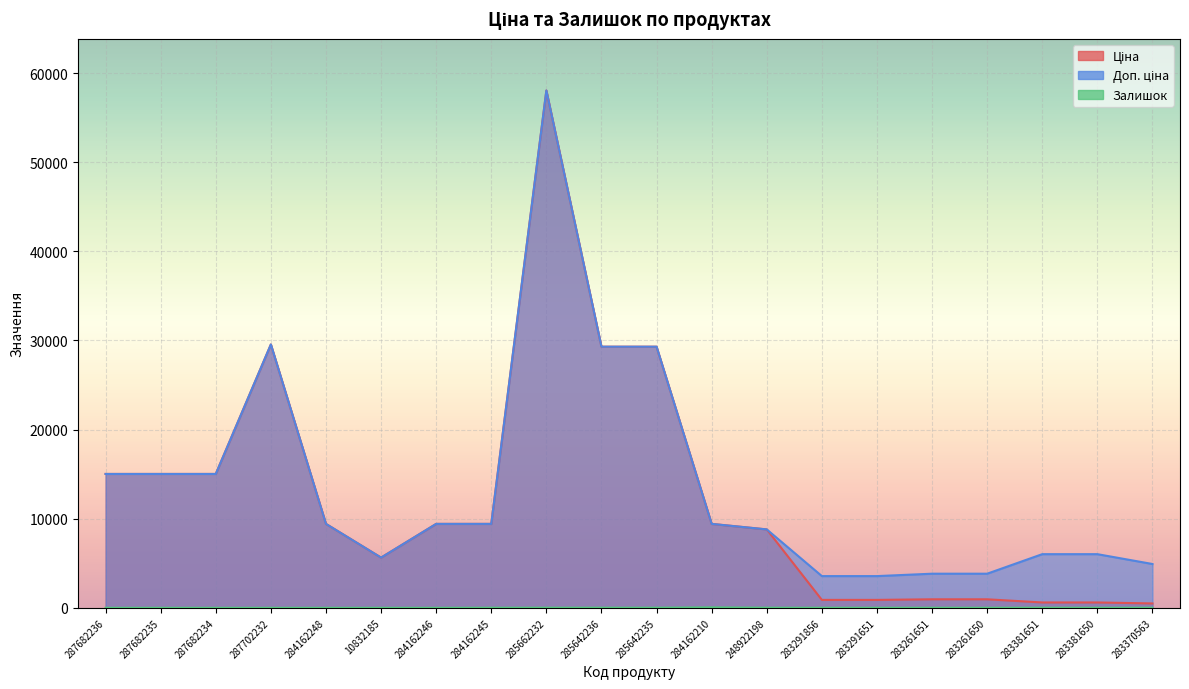

How many values in the Ціна series are below 9416?

9